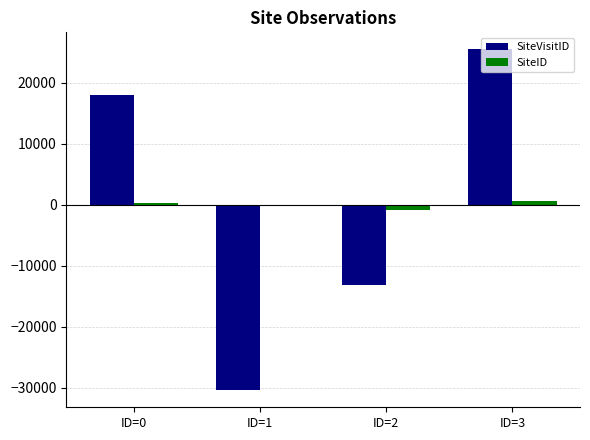

How many positive values does the SiteVisitID series have?

2